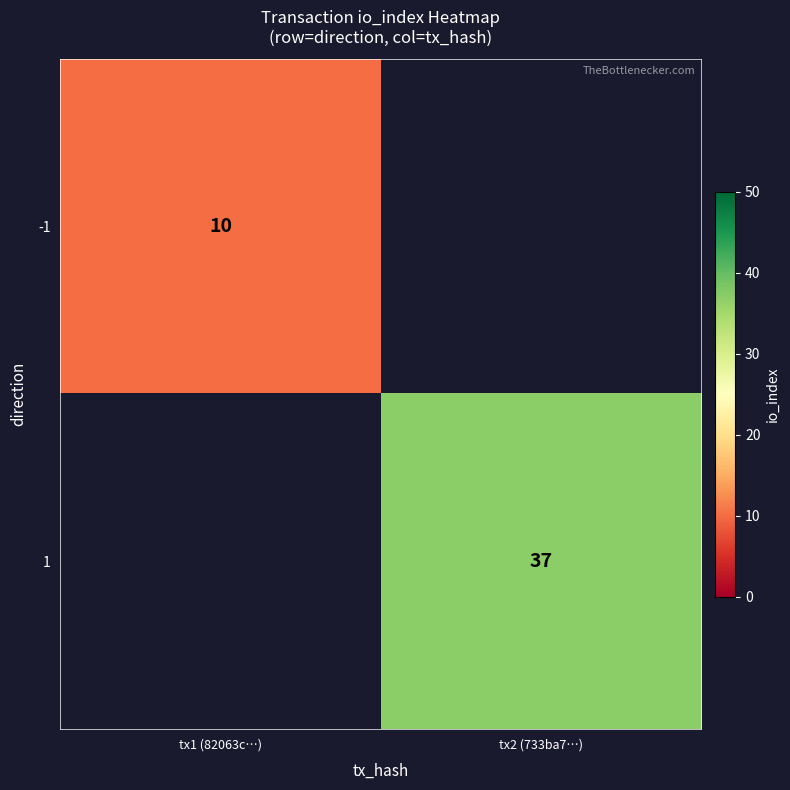

The value of 1 at tx2 (733ba7…) is 37. True or false?

True